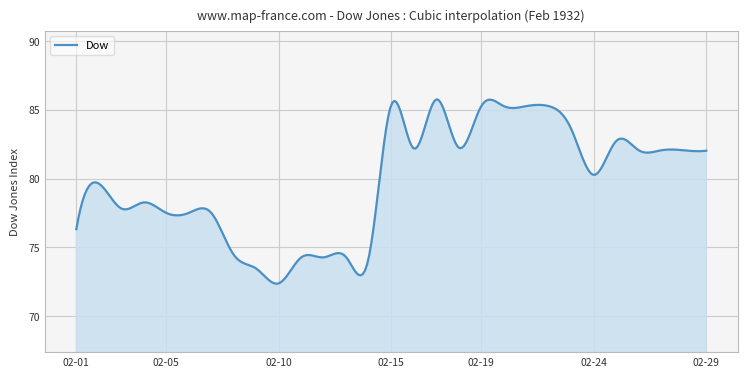

What is the smallest value displayed?

72.4